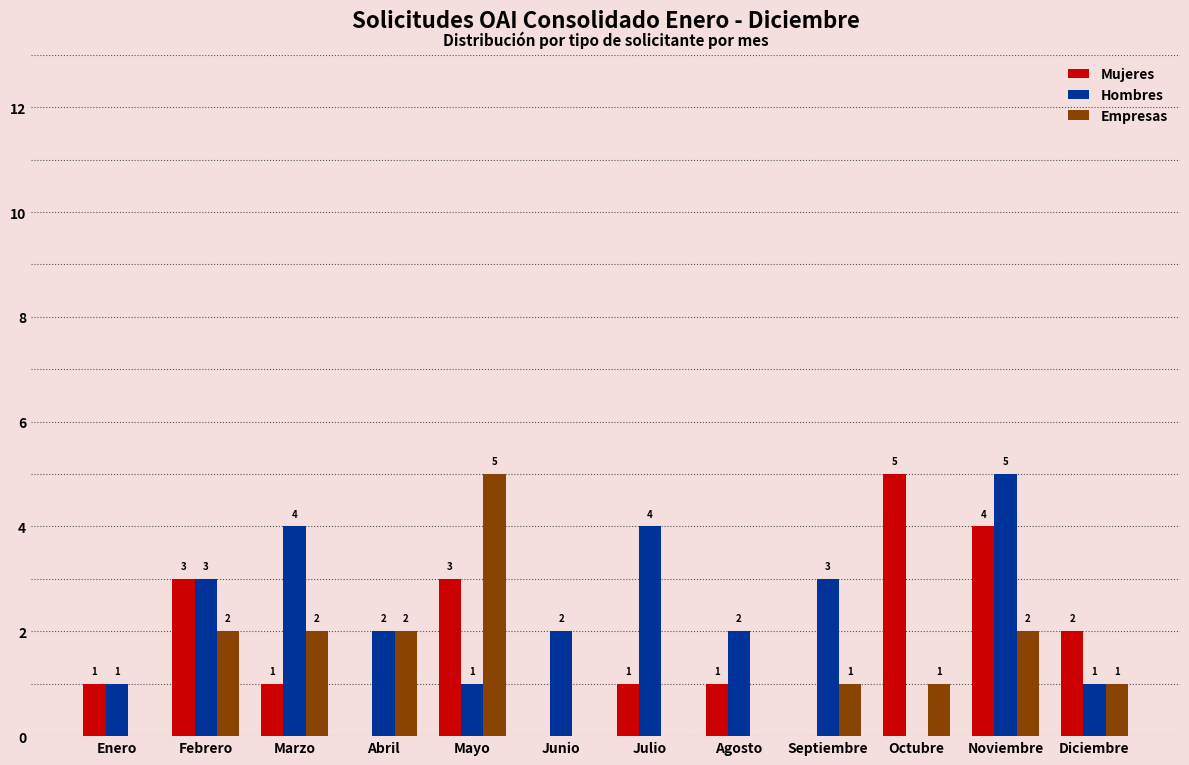

At which label does Mujeres reach its peak?

Octubre